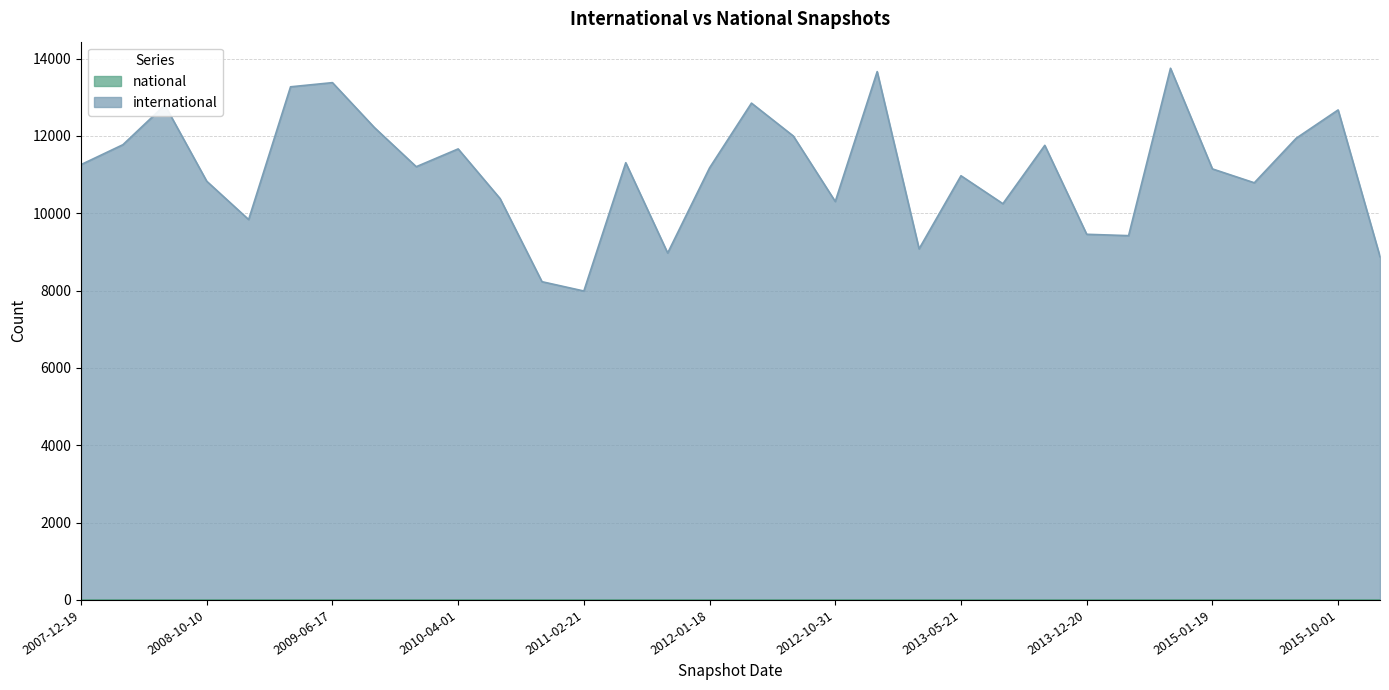

The value at 2011-02-21 is 7989. True or false?

True